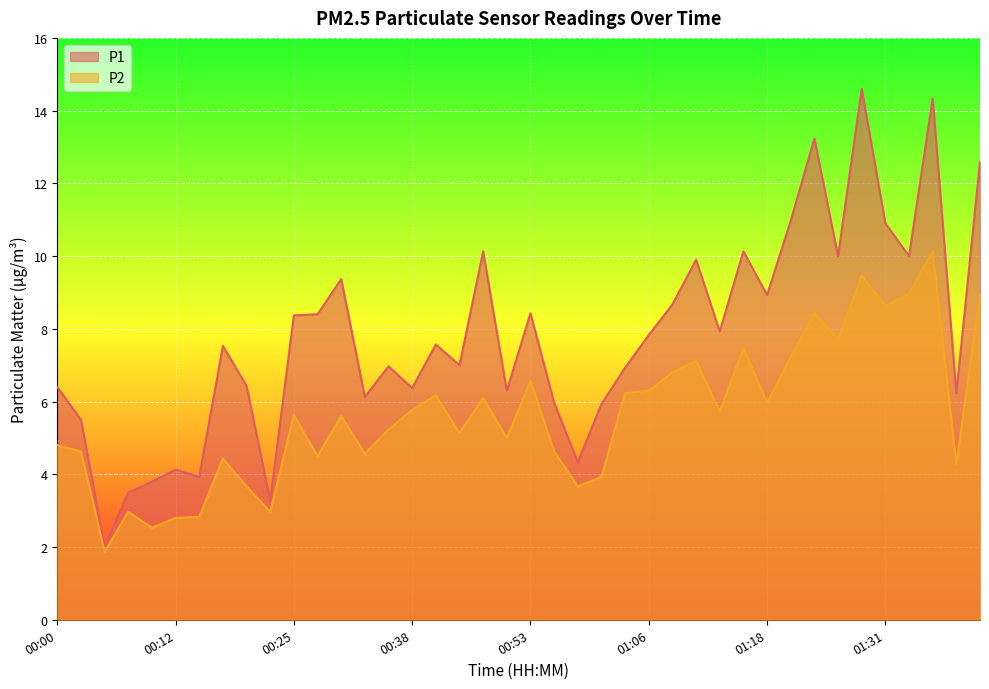

Between 00:00 and 01:03, which series saw the biggest shift?

P2